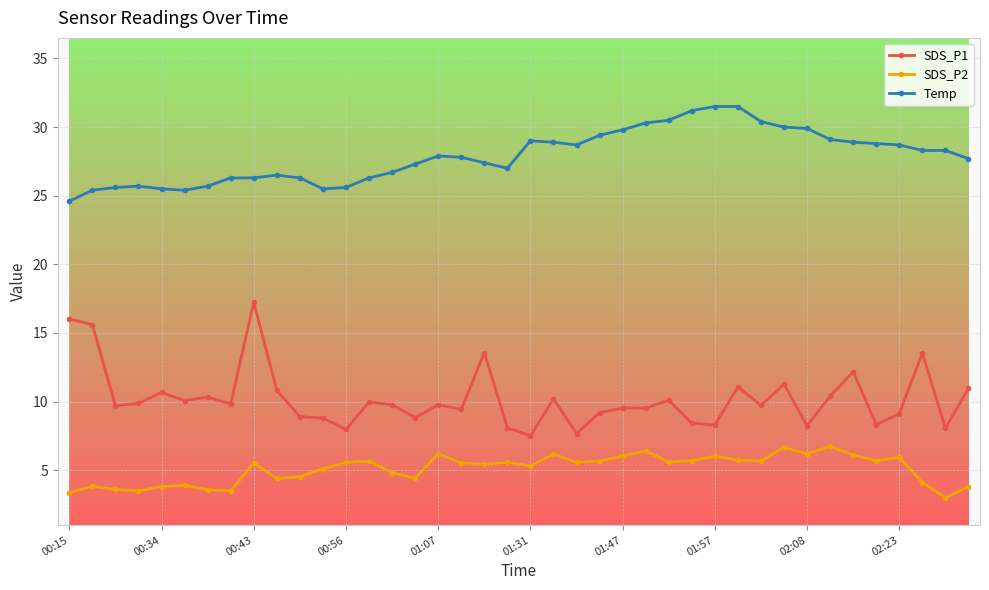

True or false: SDS_P1 and Temp intersect in this chart.

False